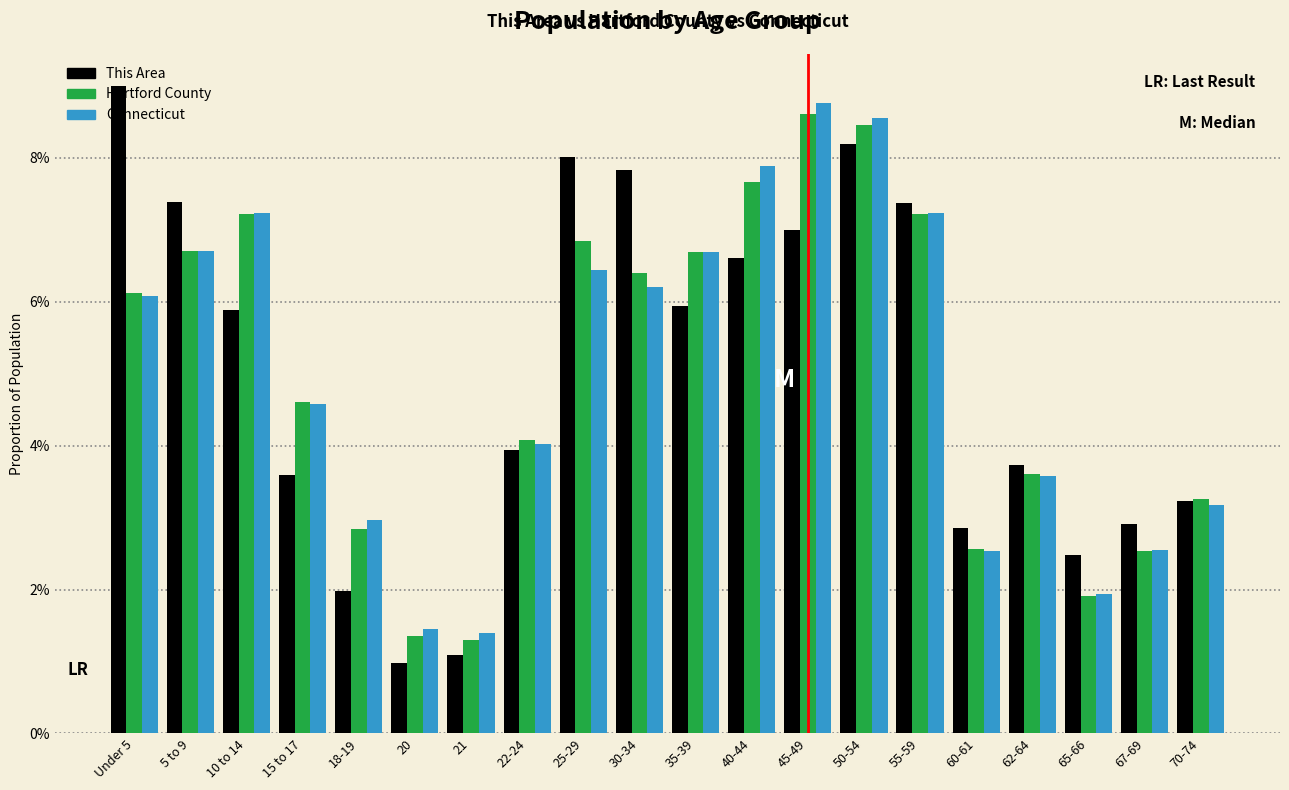

Are the bars horizontal?

No